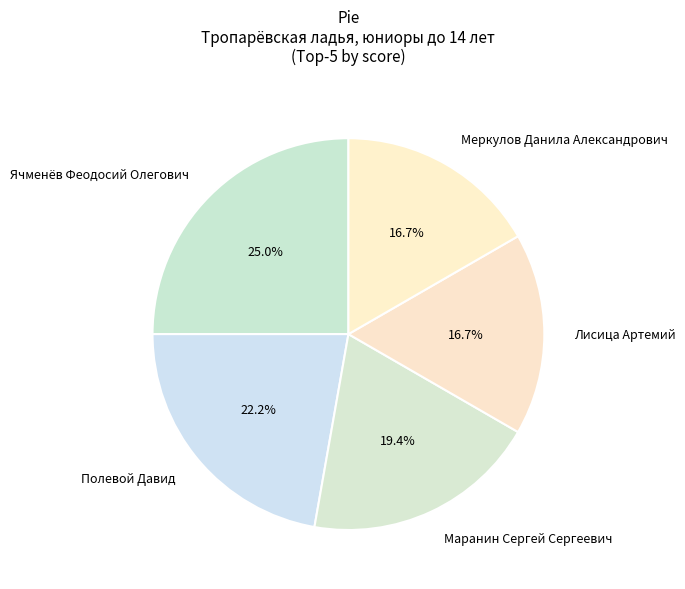

Does any single category account for the majority?

No